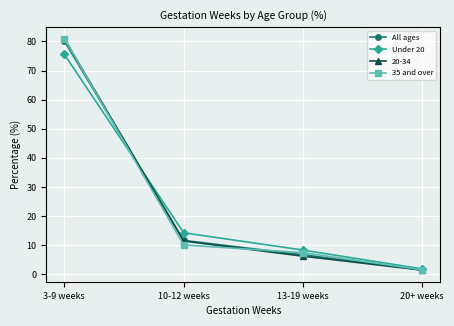

What is the difference between the second highest and minimum values in the 35 and over series?

8.5